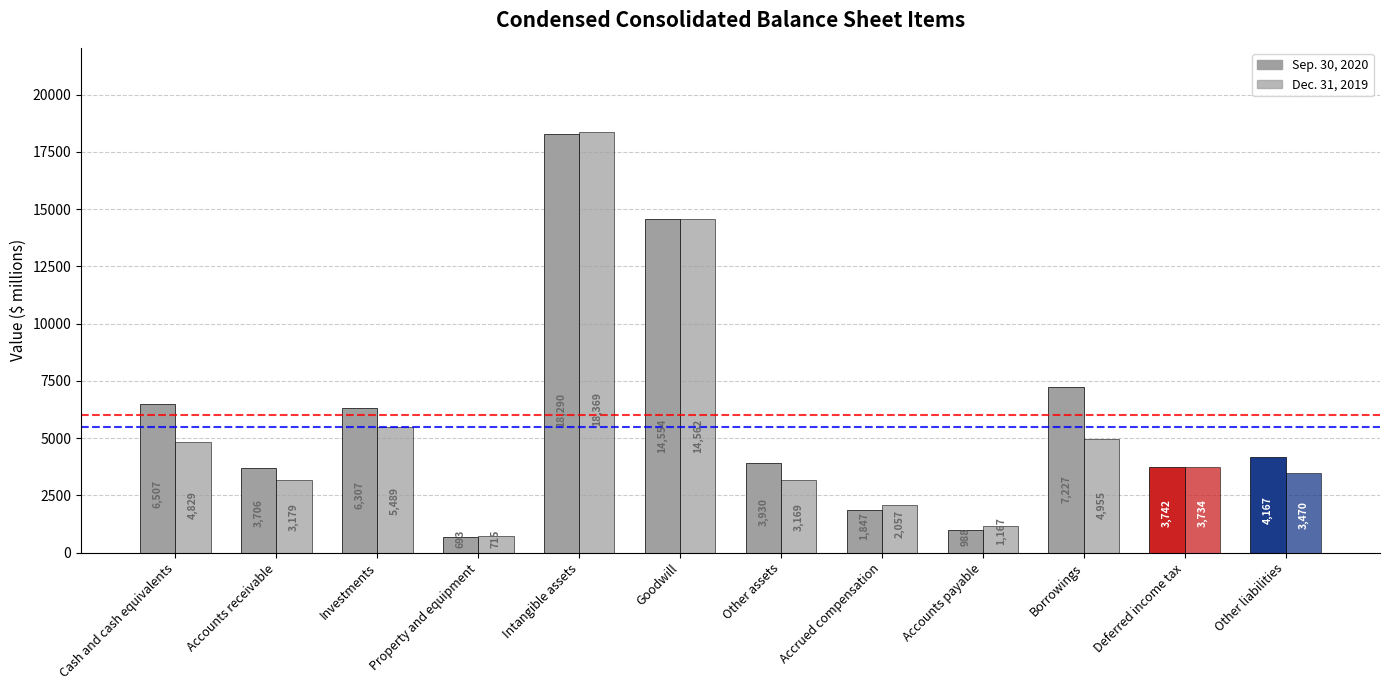

What is the value of the Sep. 30, 2020 bar at the 6th from the left?

14554